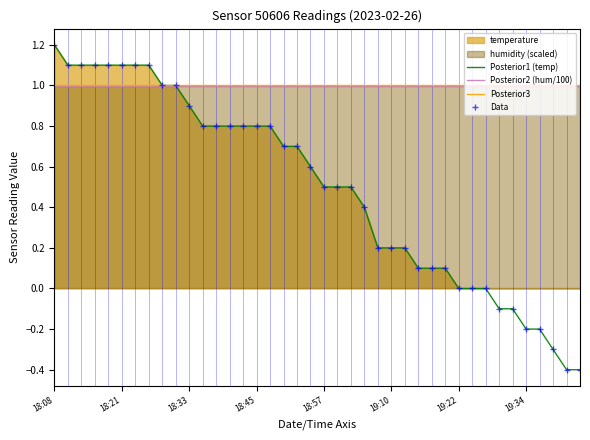

Which category has the lowest value in the Posterior3 series?

18:08